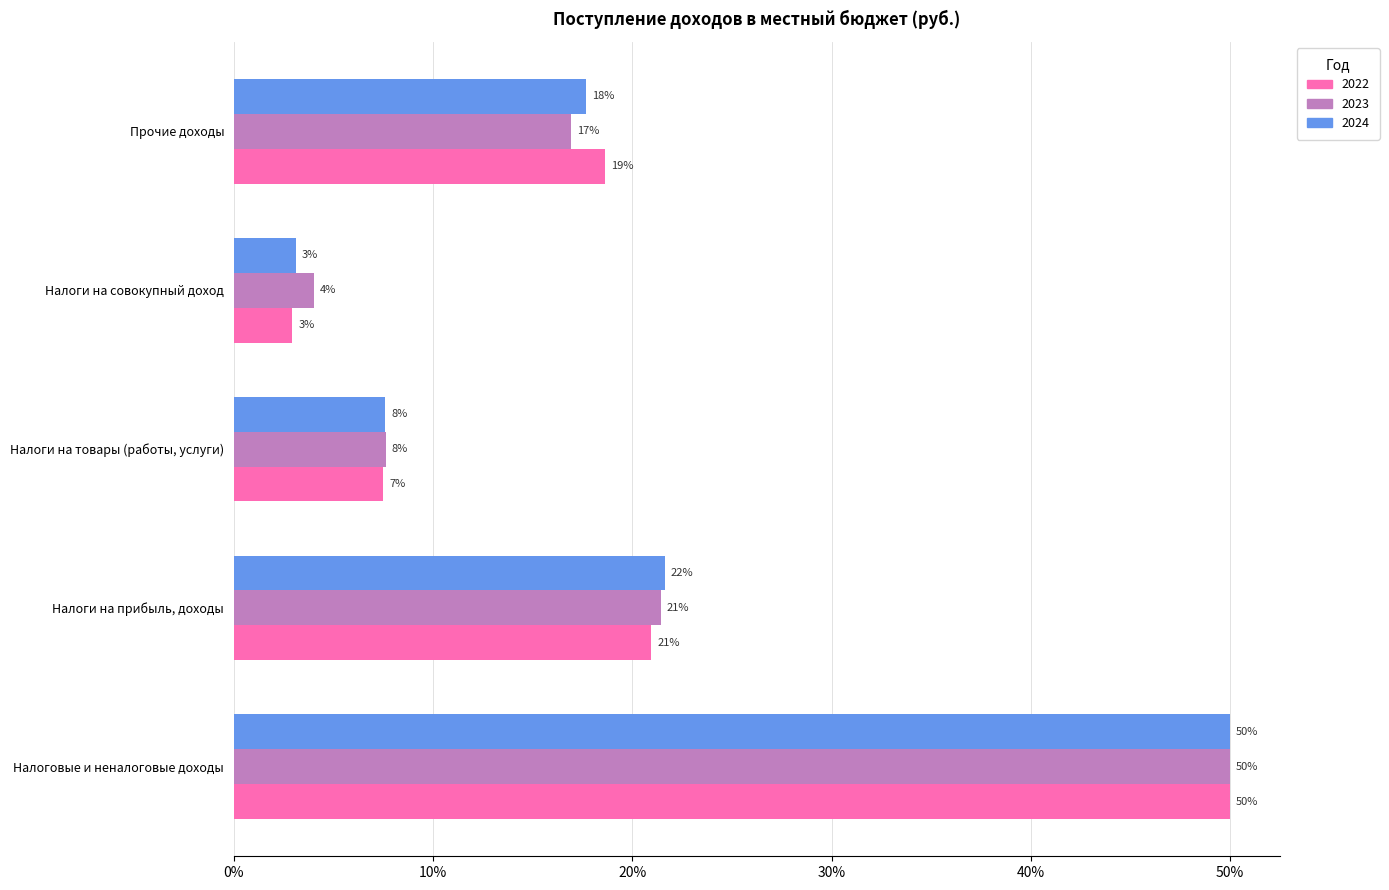

What are all the series names shown in the legend?

2022, 2023, 2024